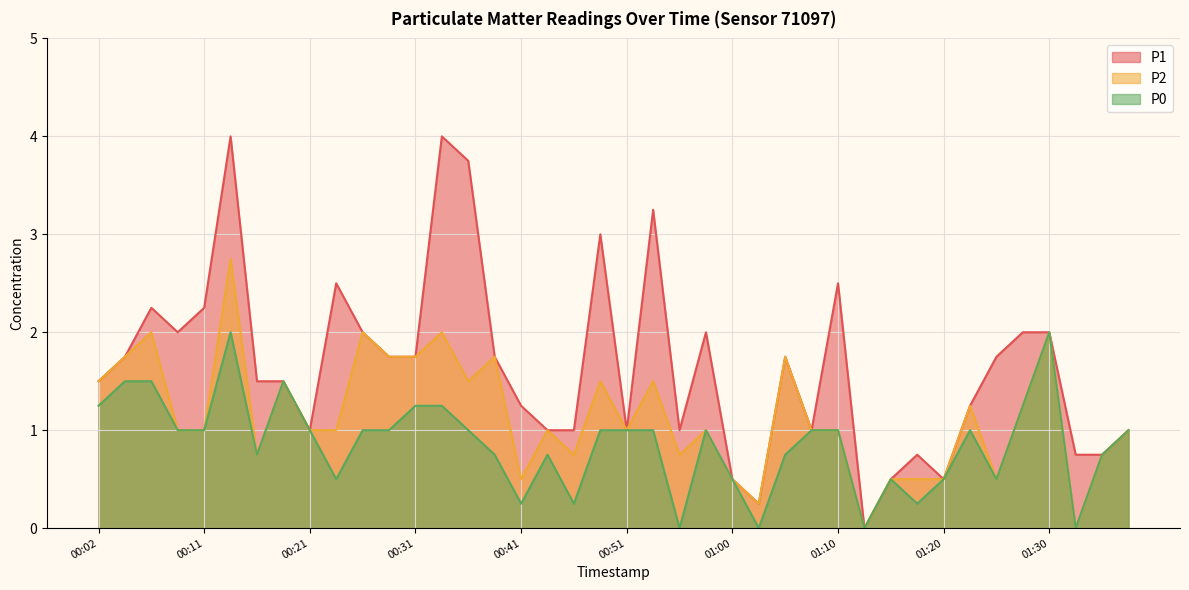

What position from the left is 00:26?

11